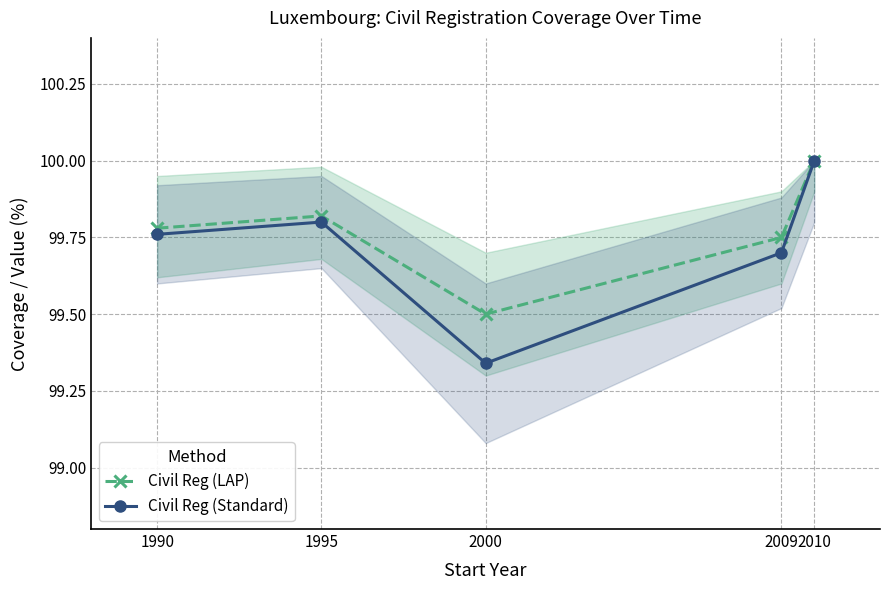

Which series has the widest spread of values?

Civil Reg (Standard)